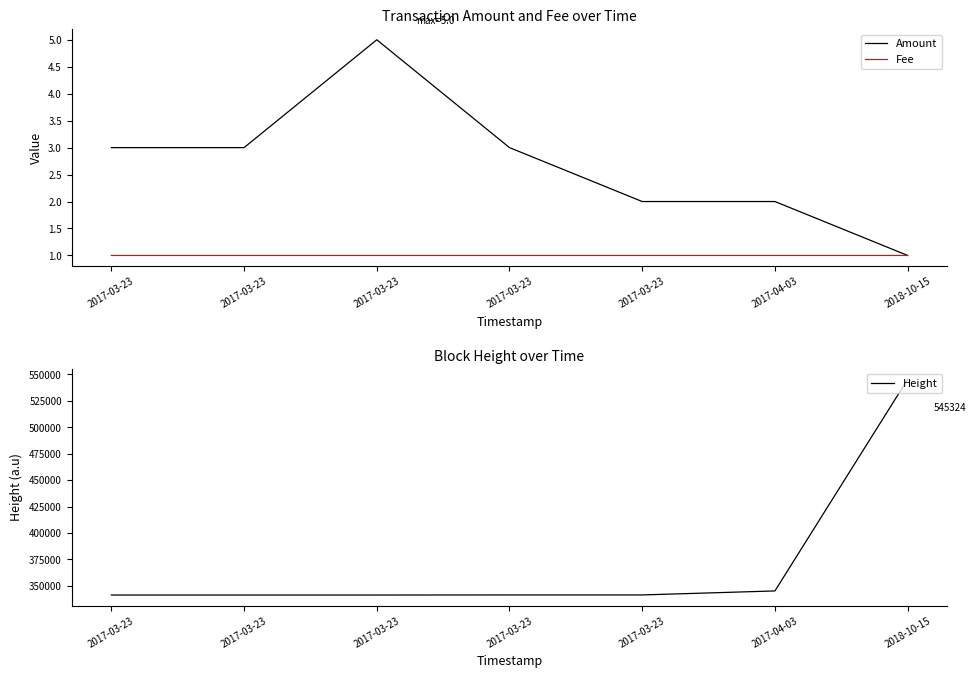

Read the Fee value at 2018-10-15.

1.0